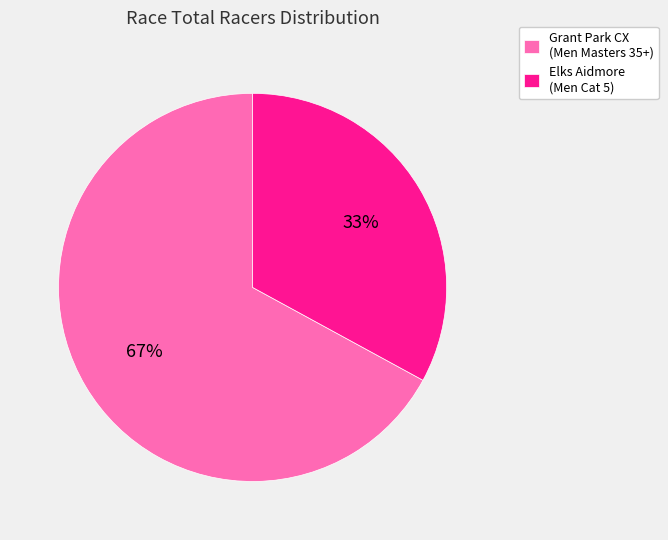

Which category has the biggest portion of the pie?

Grant Park CX (Men Masters 35+)